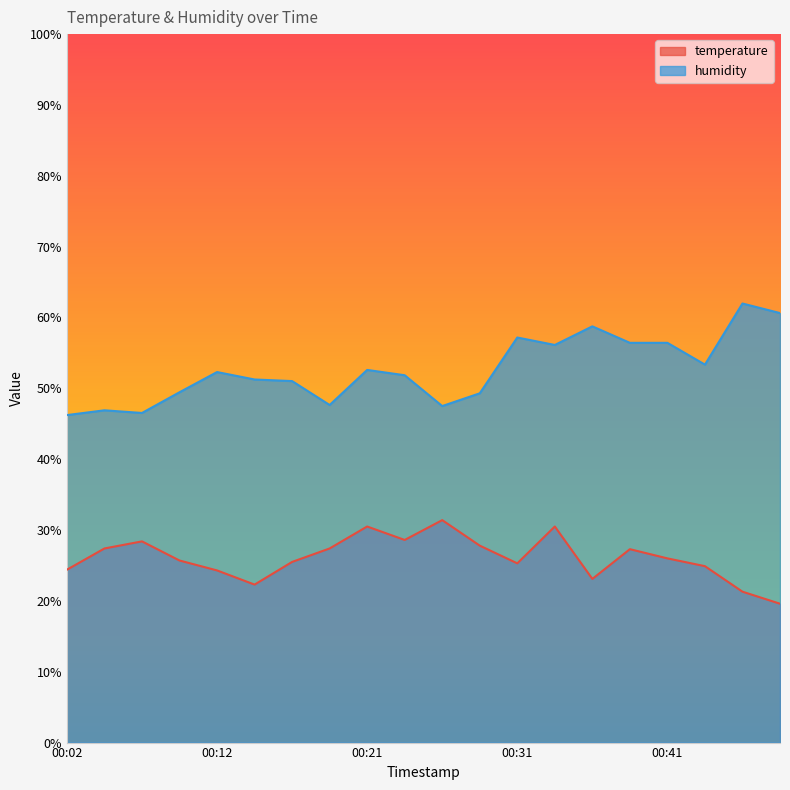

What are all the series names shown in the legend?

temperature, humidity